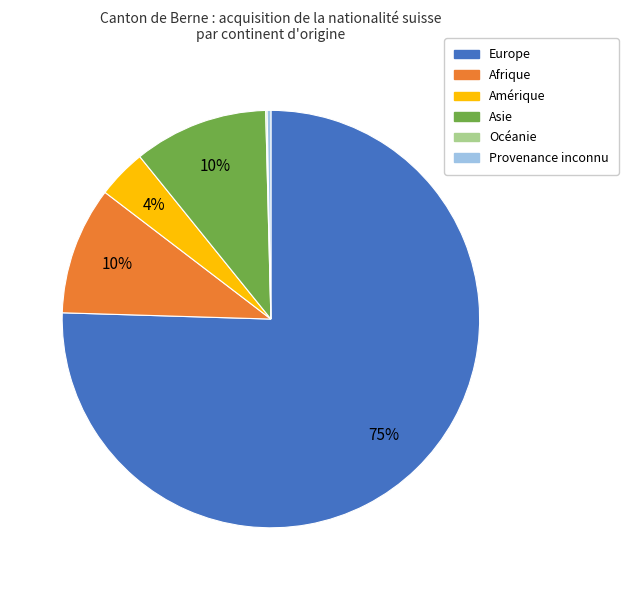

Does Europe account for over 50% of the chart?

Yes